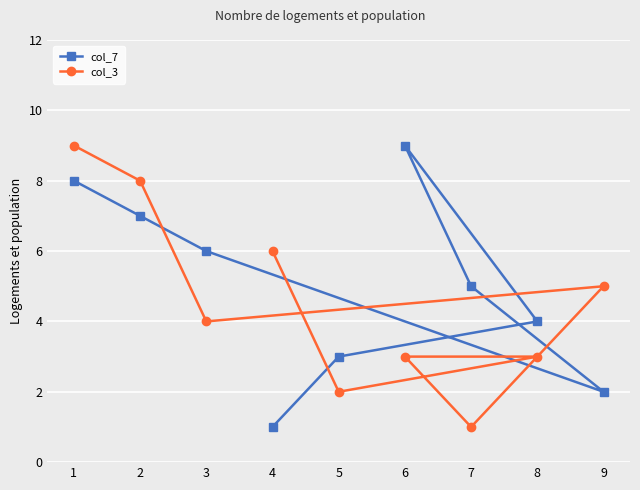

Rank the categories by col_7 value from highest to lowest.

6, 1, 2, 3, 7, 8, 5, 9, 4